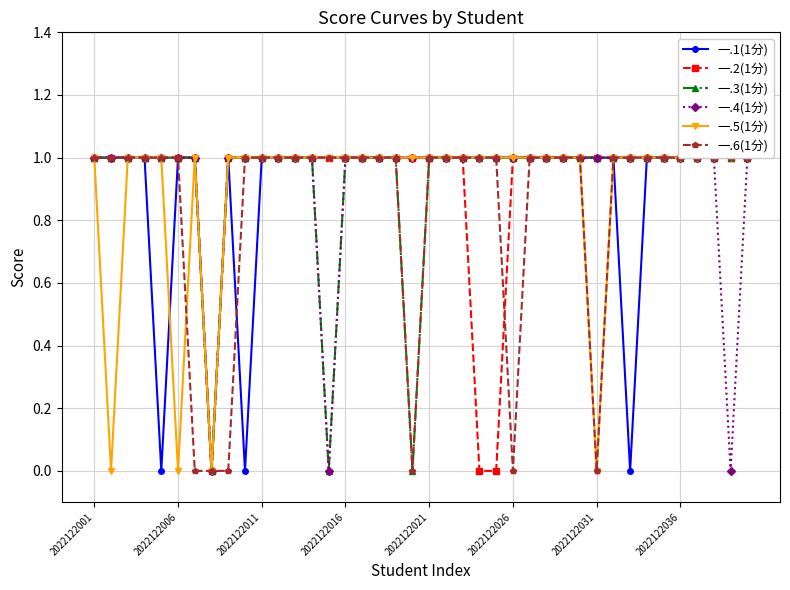

Rank the series by their maximum value, from highest to lowest.

一.1(1分), 一.2(1分), 一.3(1分), 一.4(1分), 一.5(1分), 一.6(1分)